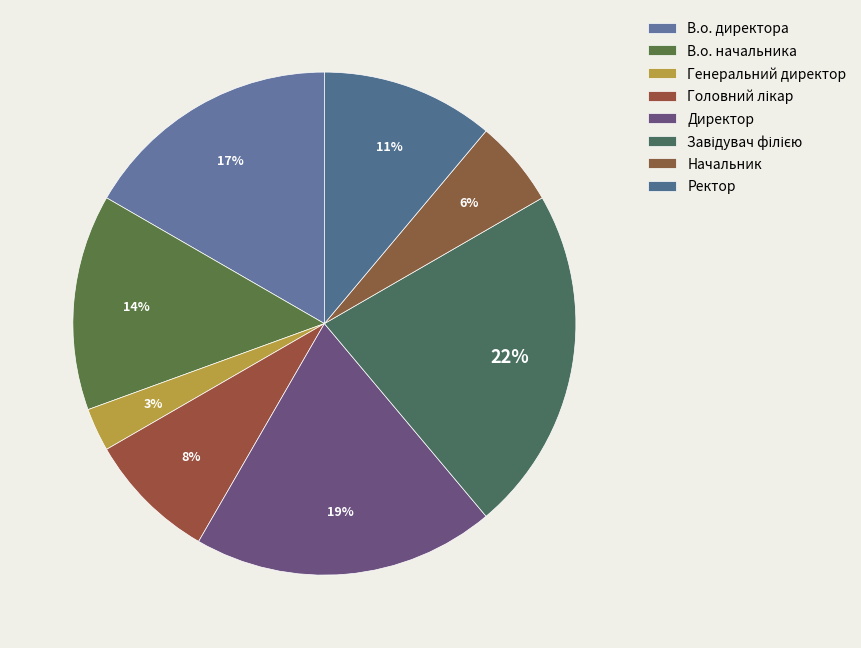

Count the number of slices in the pie.

8